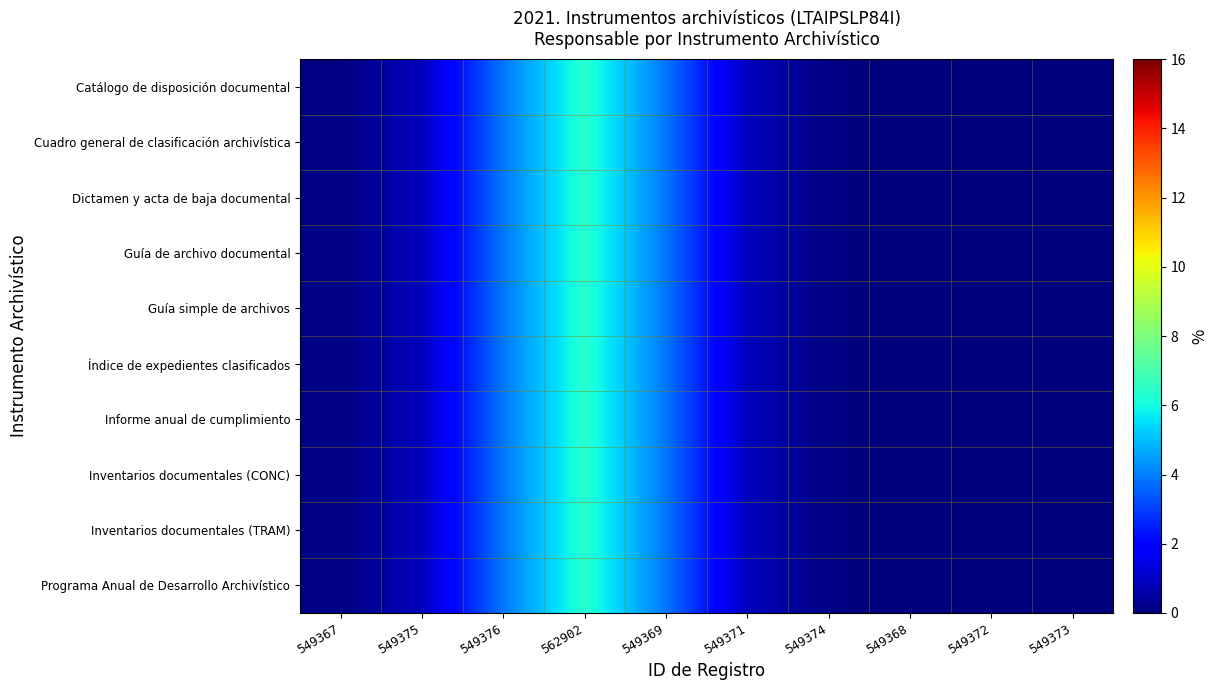

Reading left to right, list all the values displayed in this chart.

Catálogo de disposición documental: 549367=0.1	549375=0.9	549376=3.9	562902=6.4	549369=3.9	549371=0.9	549374=0.1	549368=0.0	549372=0.0	549373=0.0
Cuadro general de clasificación archivística: 549367=0.1	549375=0.9	549376=3.9	562902=6.4	549369=3.9	549371=0.9	549374=0.1	549368=0.0	549372=0.0	549373=0.0
Dictamen y acta de baja documental: 549367=0.1	549375=0.9	549376=3.9	562902=6.4	549369=3.9	549371=0.9	549374=0.1	549368=0.0	549372=0.0	549373=0.0
Guía de archivo documental: 549367=0.1	549375=0.9	549376=3.9	562902=6.4	549369=3.9	549371=0.9	549374=0.1	549368=0.0	549372=0.0	549373=0.0
Guía simple de archivos: 549367=0.1	549375=0.9	549376=3.9	562902=6.4	549369=3.9	549371=0.9	549374=0.1	549368=0.0	549372=0.0	549373=0.0
Índice de expedientes clasificados: 549367=0.1	549375=0.9	549376=3.9	562902=6.4	549369=3.9	549371=0.9	549374=0.1	549368=0.0	549372=0.0	549373=0.0
Informe anual de cumplimiento: 549367=0.1	549375=0.9	549376=3.9	562902=6.4	549369=3.9	549371=0.9	549374=0.1	549368=0.0	549372=0.0	549373=0.0
Inventarios documentales (CONC): 549367=0.1	549375=0.9	549376=3.9	562902=6.4	549369=3.9	549371=0.9	549374=0.1	549368=0.0	549372=0.0	549373=0.0
Inventarios documentales (TRAM): 549367=0.1	549375=0.9	549376=3.9	562902=6.4	549369=3.9	549371=0.9	549374=0.1	549368=0.0	549372=0.0	549373=0.0
Programa Anual de Desarrollo Archivístico: 549367=0.1	549375=0.9	549376=3.9	562902=6.4	549369=3.9	549371=0.9	549374=0.1	549368=0.0	549372=0.0	549373=0.0